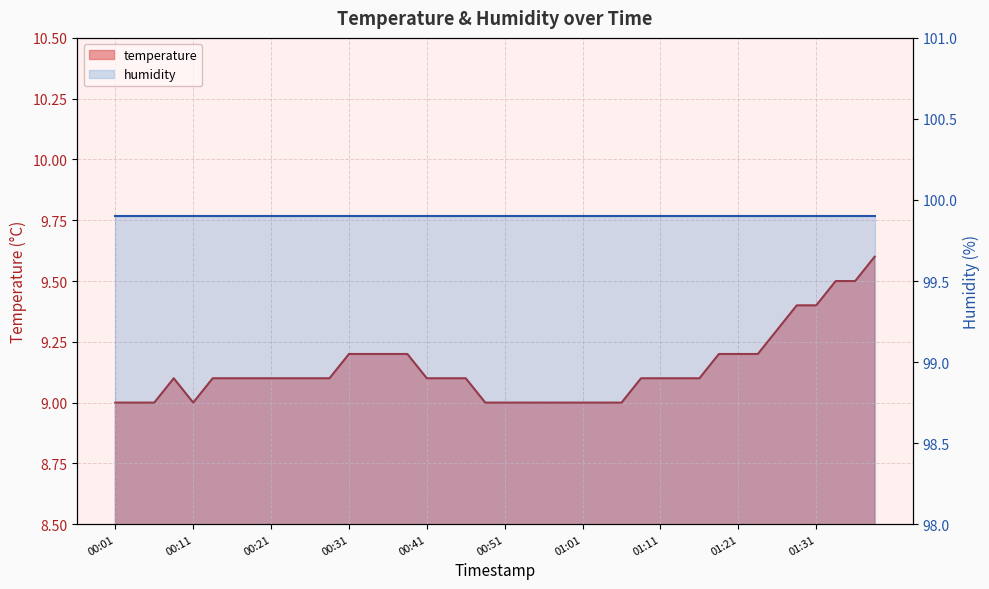

What is the difference between the values at 00:46 and 01:06?

0.1